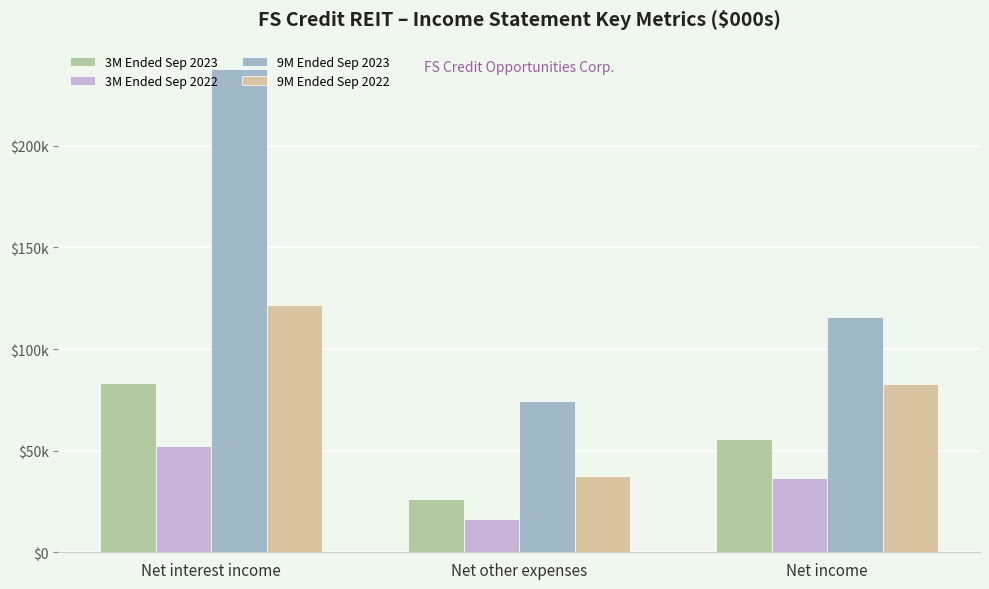

What is the minimum value for 9M Ended Sep 2022?

37435